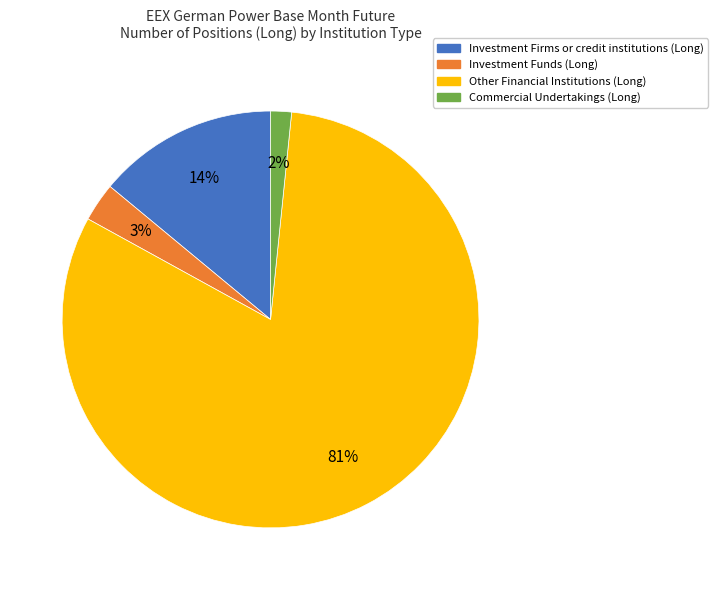

Which has a higher value, Commercial Undertakings (Long) or Investment Funds (Long)?

Investment Funds (Long)